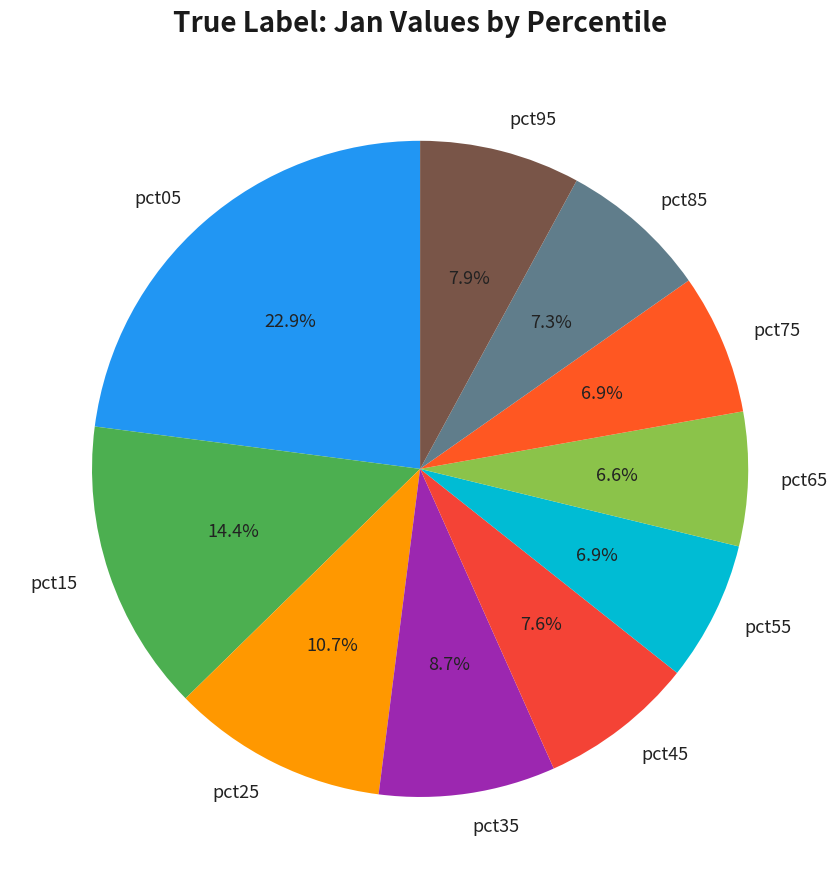

Which has a higher value, pct85 or pct05?

pct05